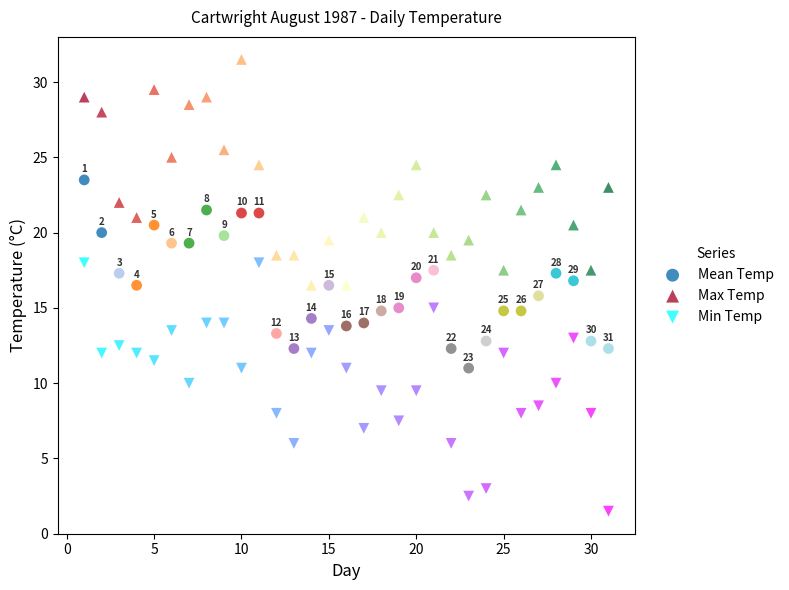

What are all the series names shown in the legend?

Mean Temp, Max Temp, Min Temp